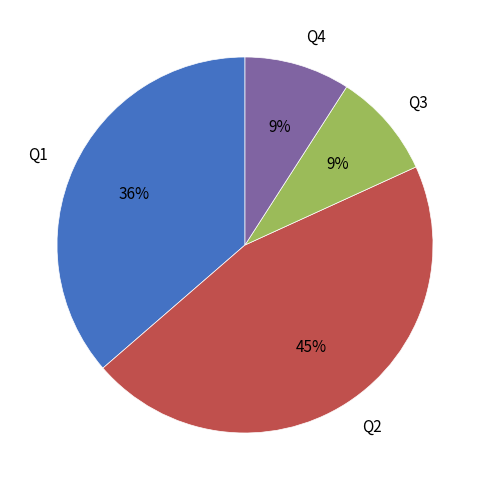

Which category has the biggest portion of the pie?

Q2